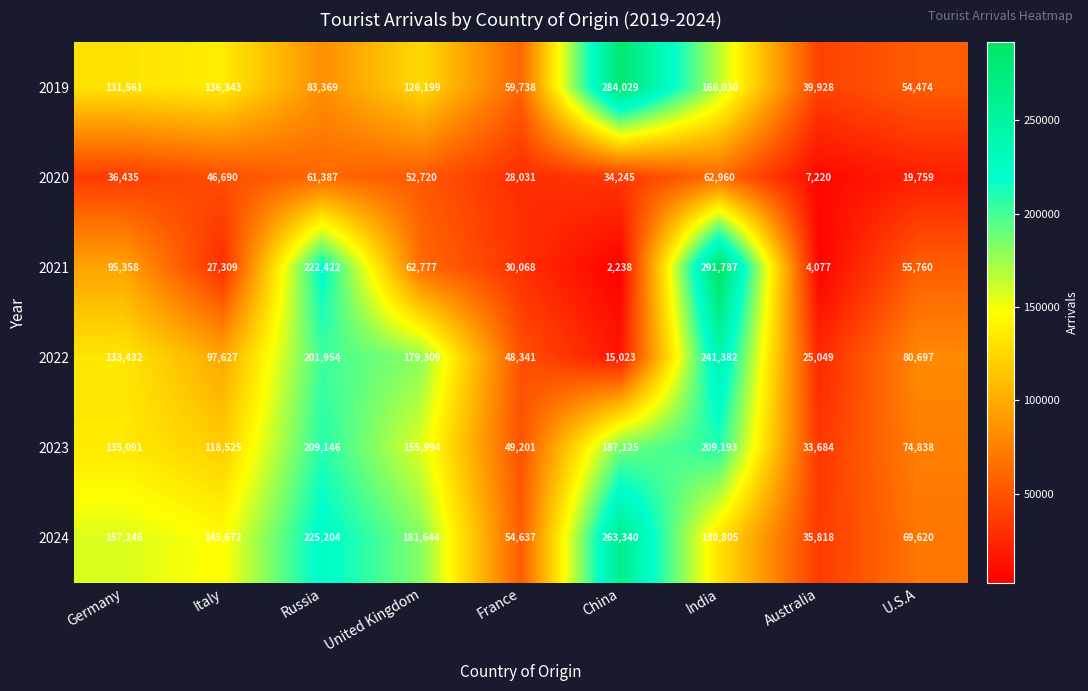

Which category has the highest value across all series?

India